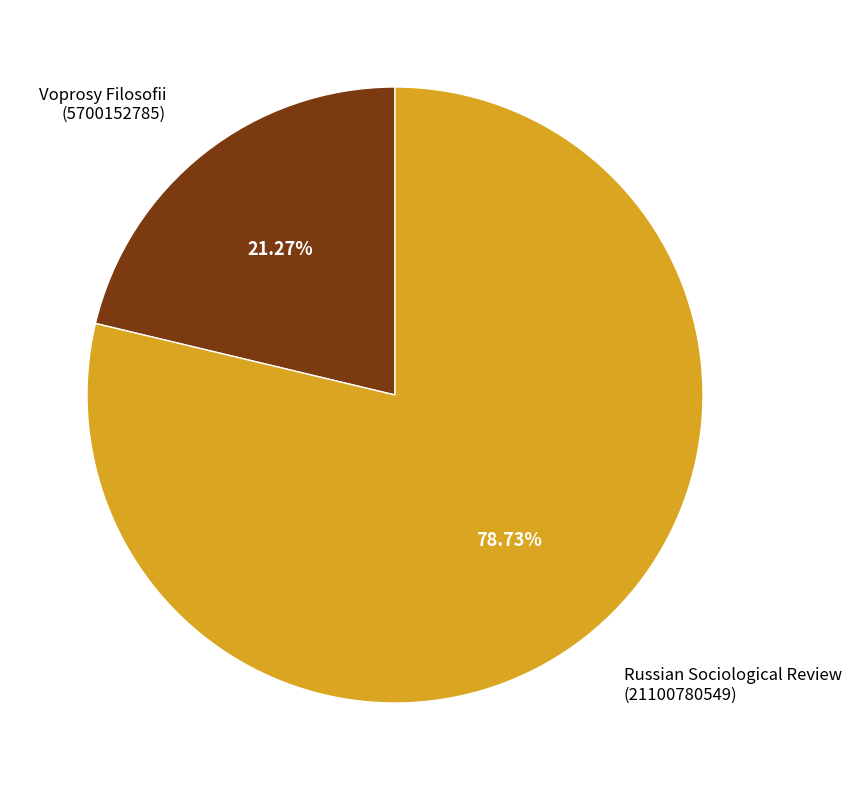

Does Voprosy Filosofii account for over 50% of the chart?

No